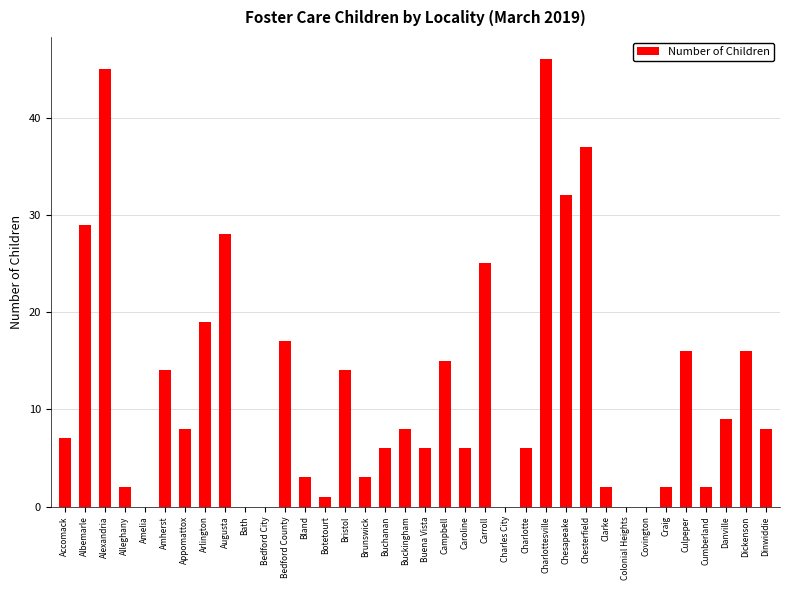

What is the sum of all values?

432